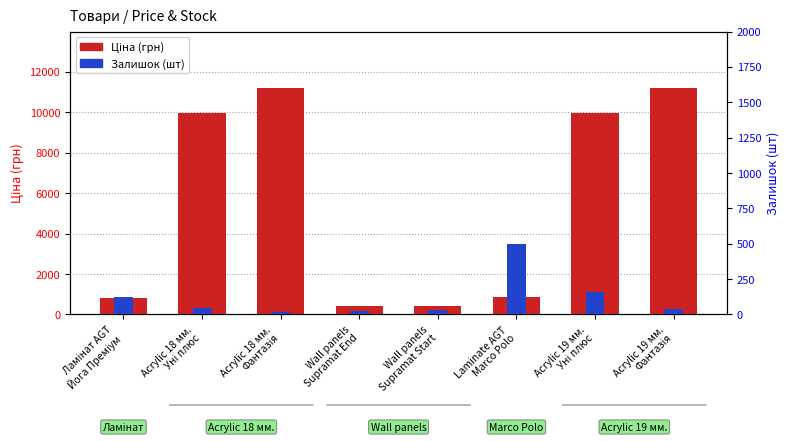

How many data points in Ціна are above 9974?

4